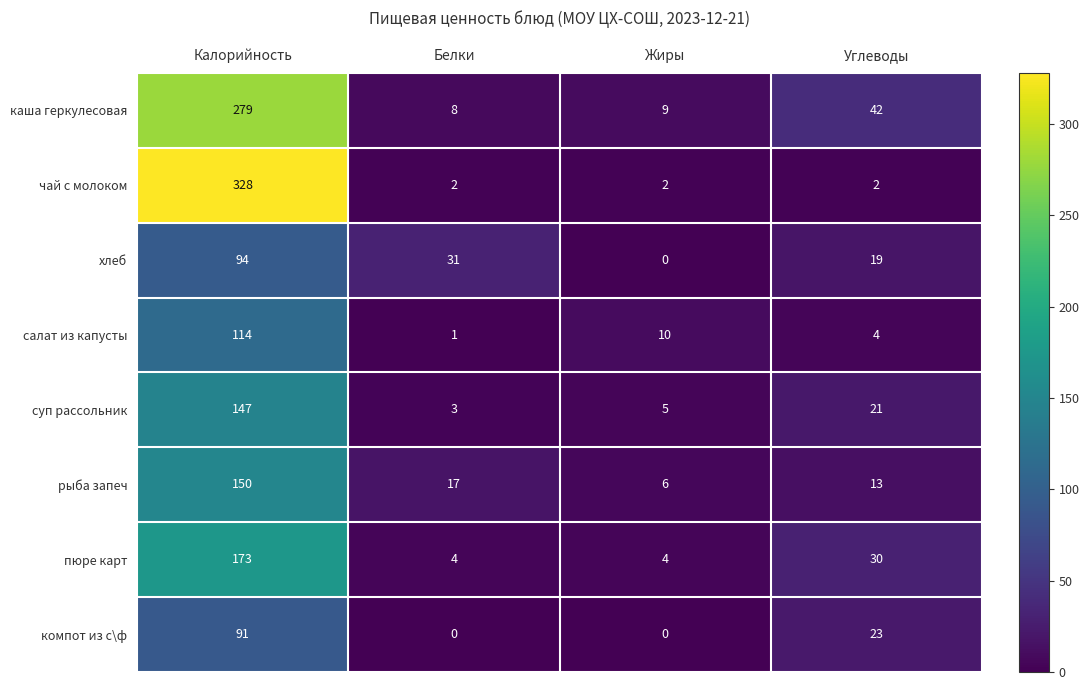

The каша геркулесовая series shows 17 at Углеводы. True or false?

False